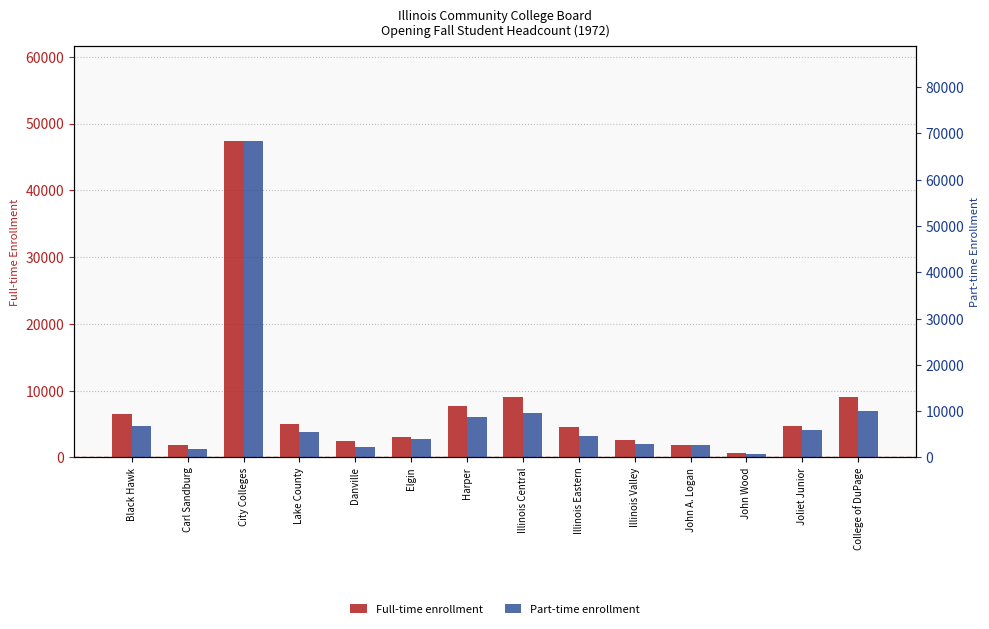

Which category has the lowest value in the Part-time series?

John Wood